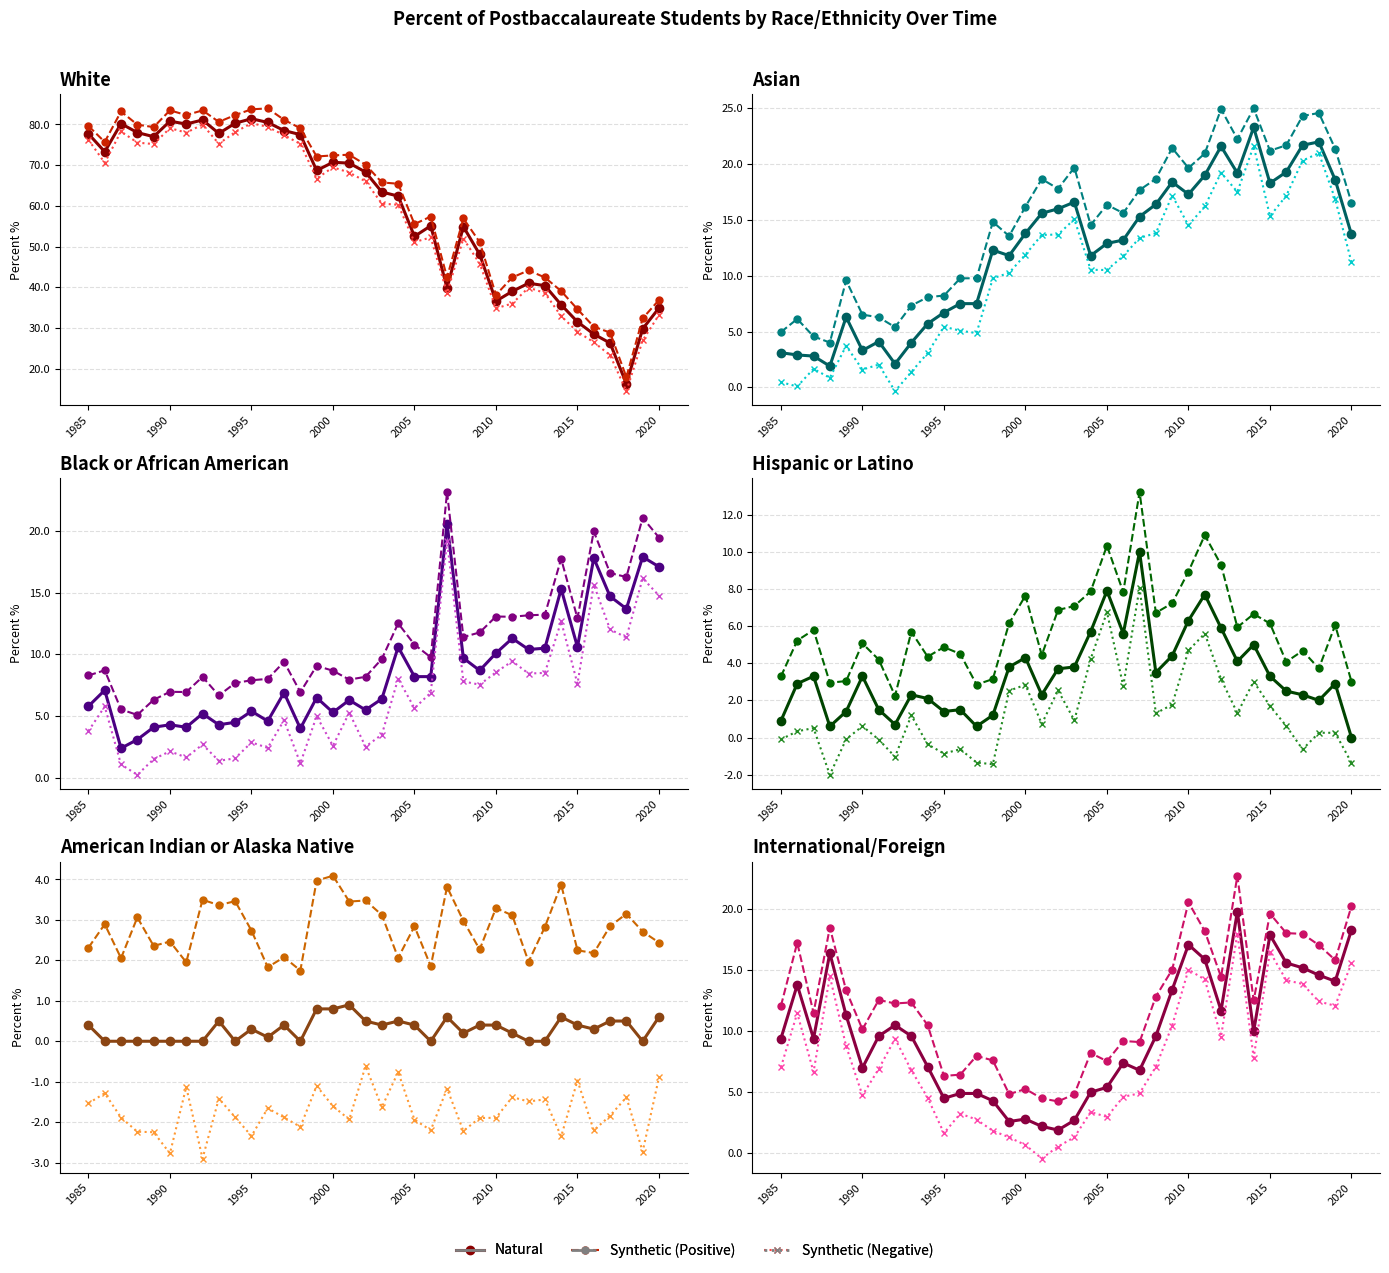

True or false: Synthetic (Negative) has a value of 4.7 at 2010.

True